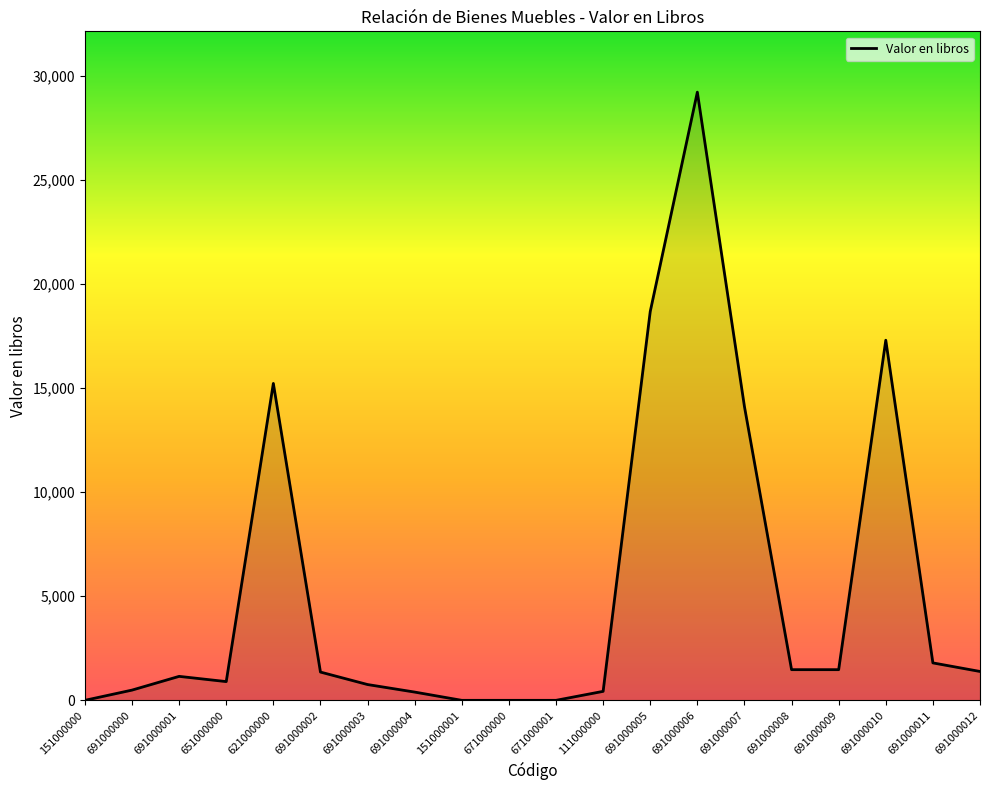

What value does the data have at 691000004?

396.4